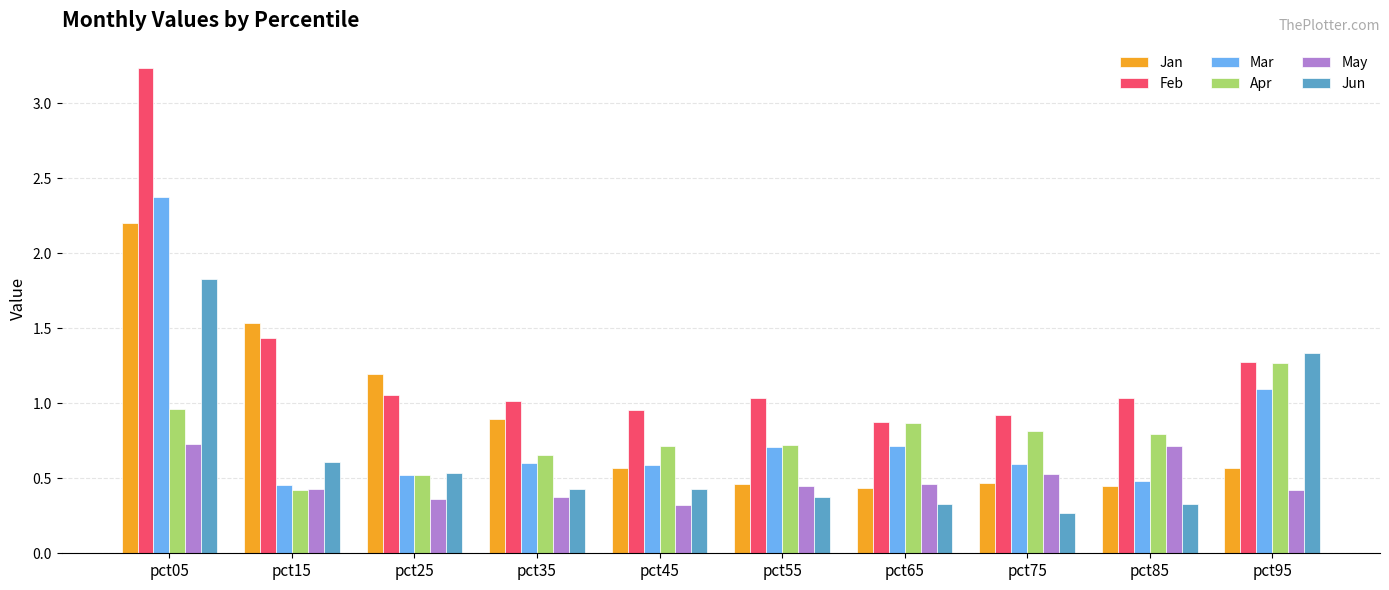

What is the maximum value shown in the chart?

3.2